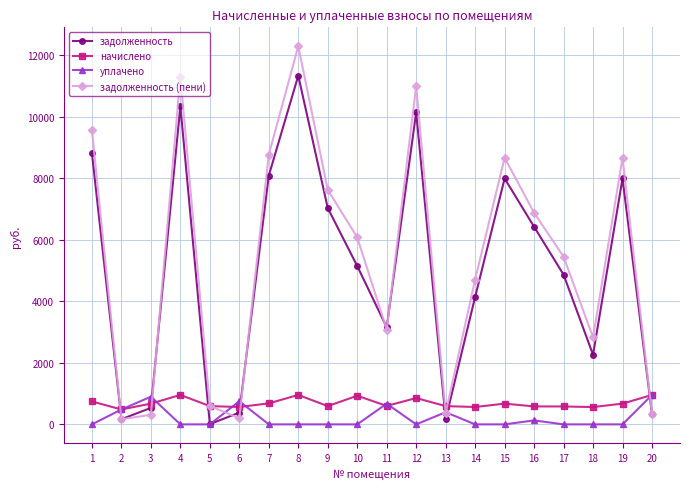

Which series has the largest total across all categories?

задолженность (пени)